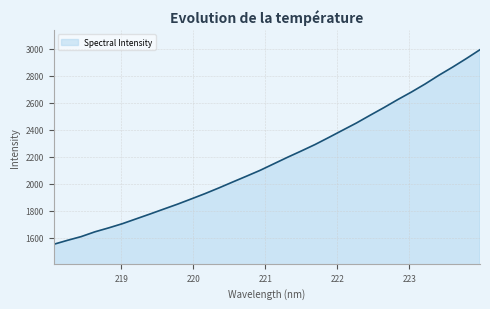

True or false: the data has more than 2 interior local peaks.

False